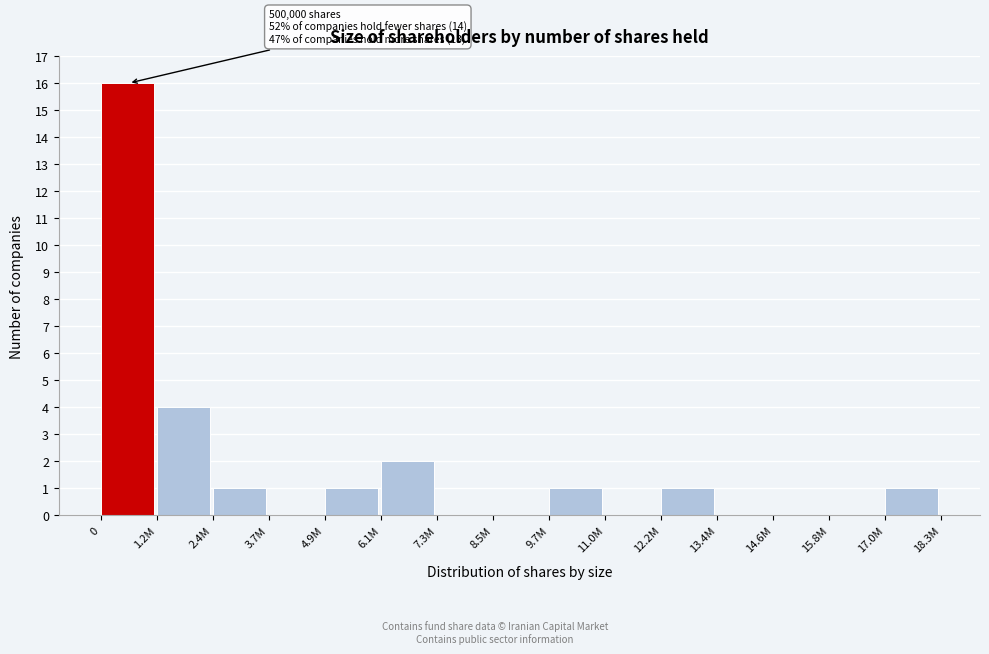

Reading left to right, extract all data points from this chart.

0=16	1.2M=4	2.4M=1	3.7M=0	4.9M=1	6.1M=2	7.3M=0	8.5M=0	9.7M=1	11.0M=0	12.2M=1	13.4M=0	14.6M=0	15.8M=0	17.0M=1